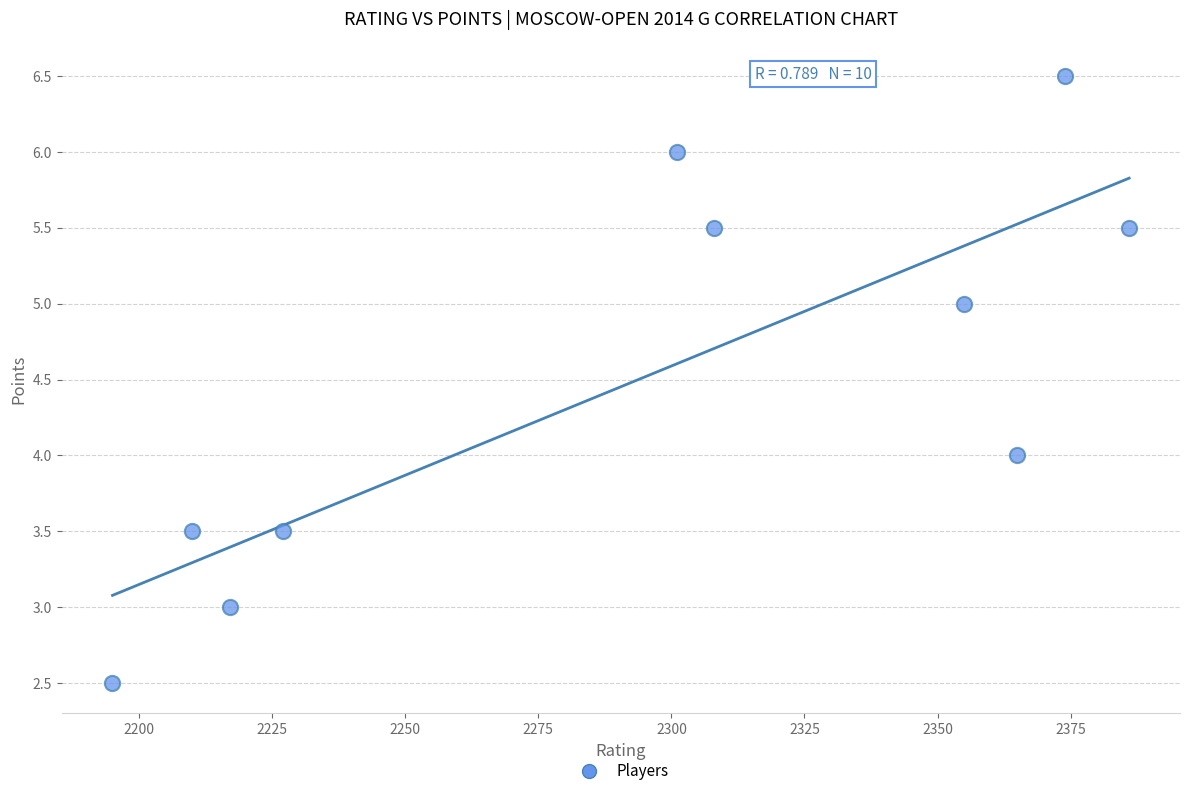

What is the range of X values (max minus min)?

191.0